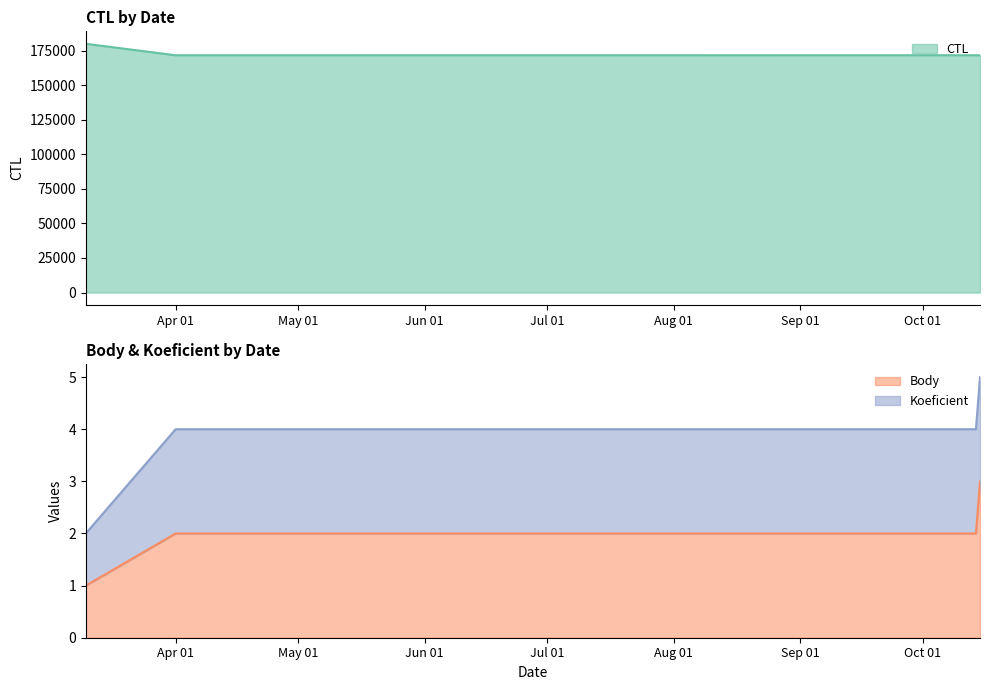

What is the greatest value displayed?

179904